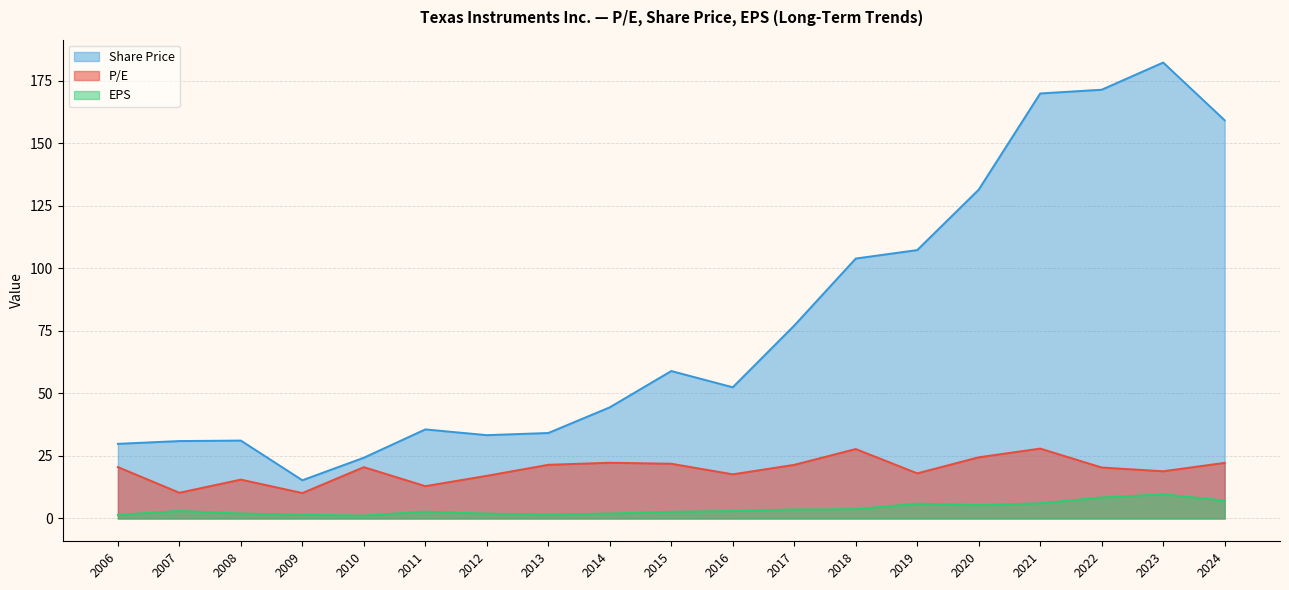

How many lines are shown in the chart?

3